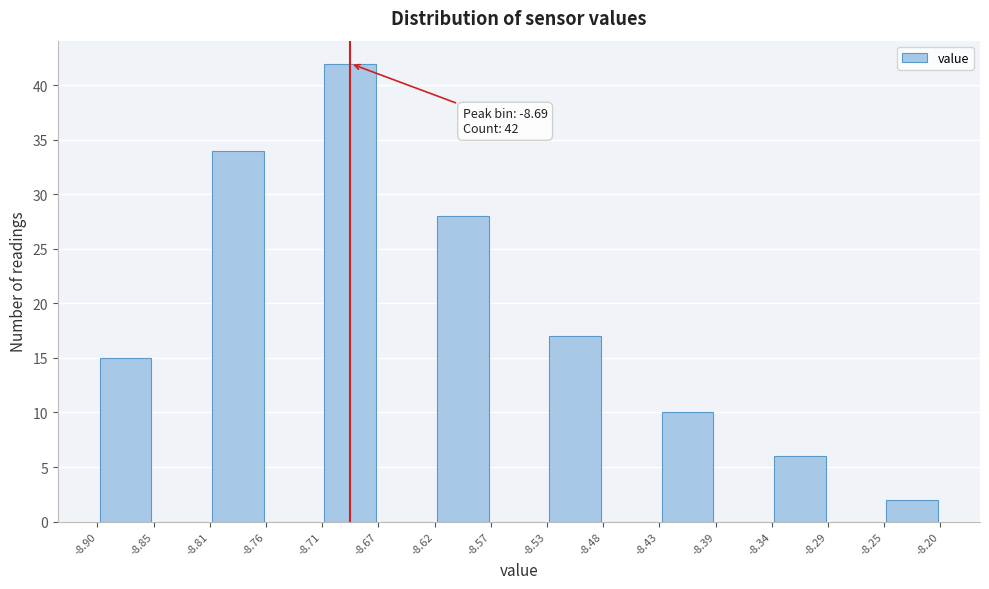

Over which range of the x-axis is the bar tallest?

-8.71 to -8.67